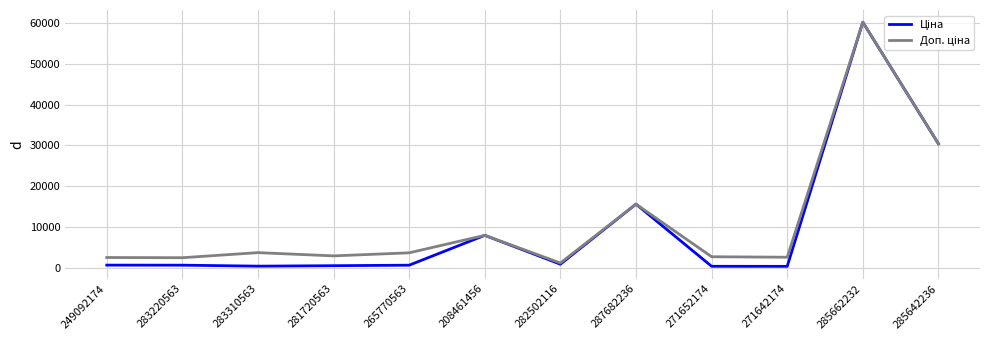

Which category has the highest value across all series?

285662232